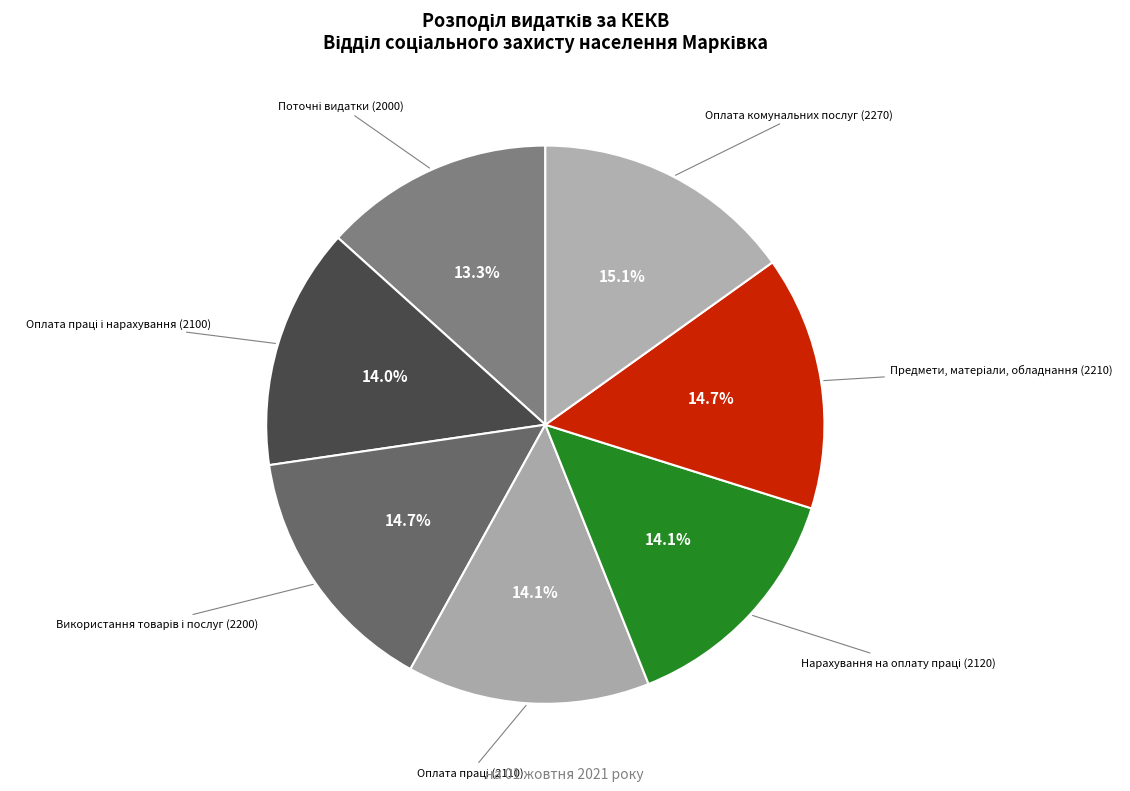

How many slices are in this pie chart?

7